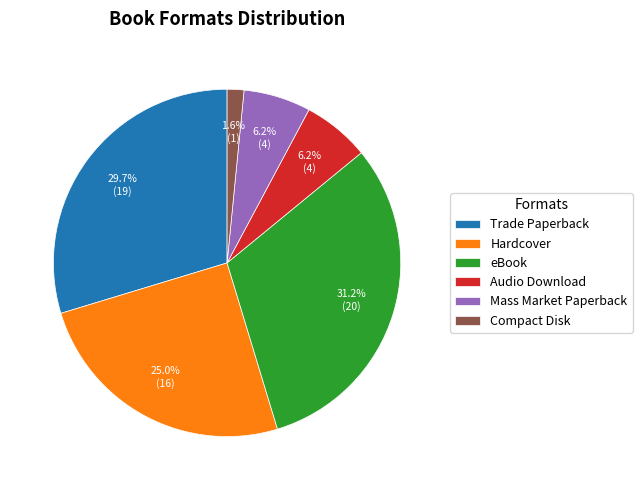

Do Hardcover and eBook together represent more than half of the pie?

Yes